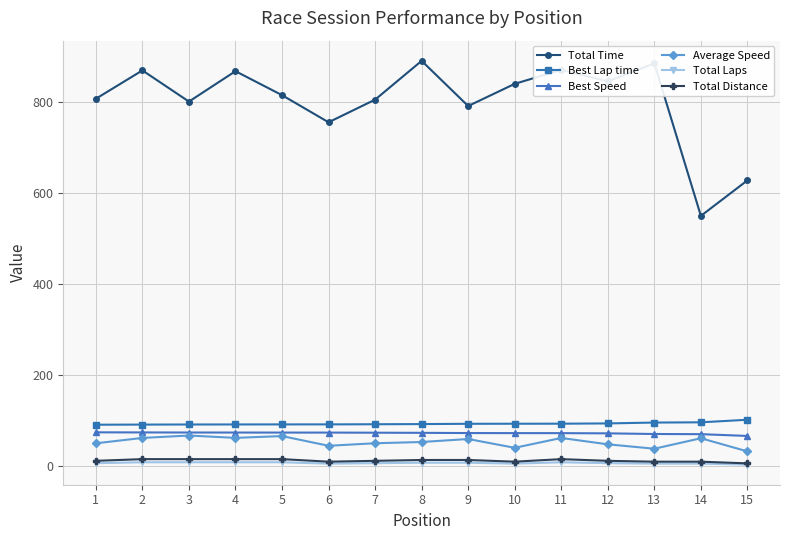

The value of Total Time at 1 is 364.9. True or false?

False